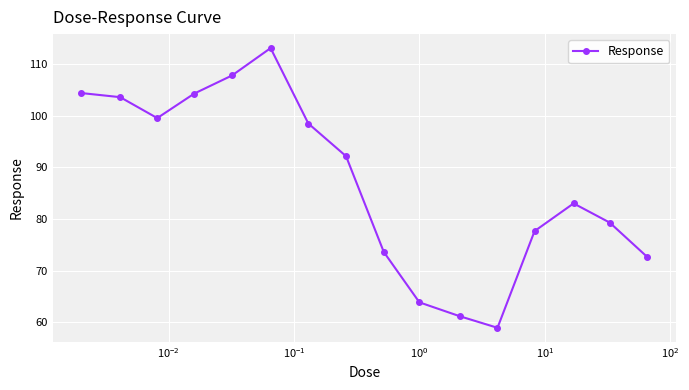

What is the sum of all values?

1393.7